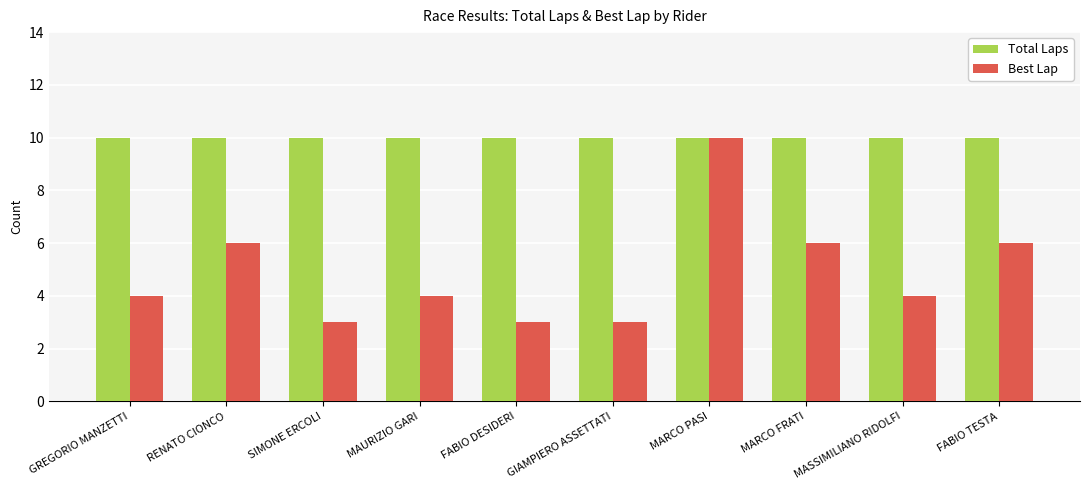

The value of Total Laps at GIAMPIERO ASSETTATI is 10. True or false?

True